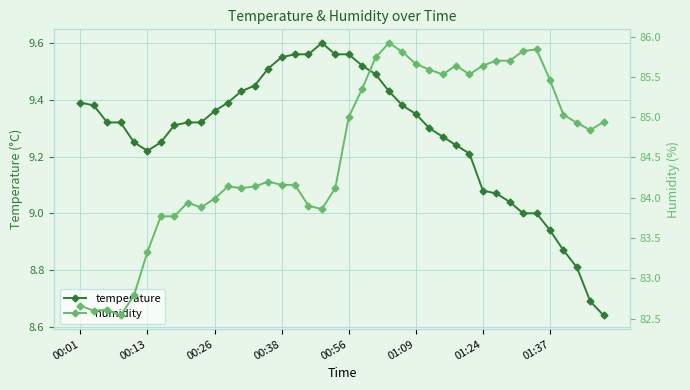

How many values in the humidity series are below 84?

13